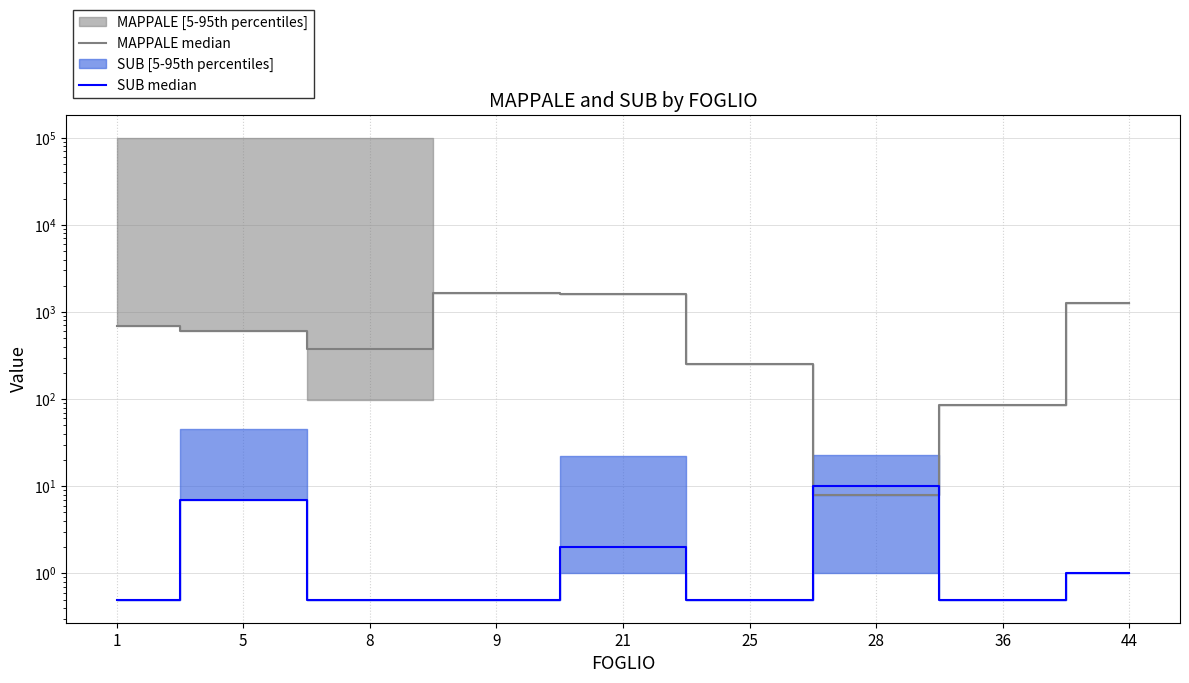

True or false: MAPPALE median has a value of 1057.1 at 5.

False